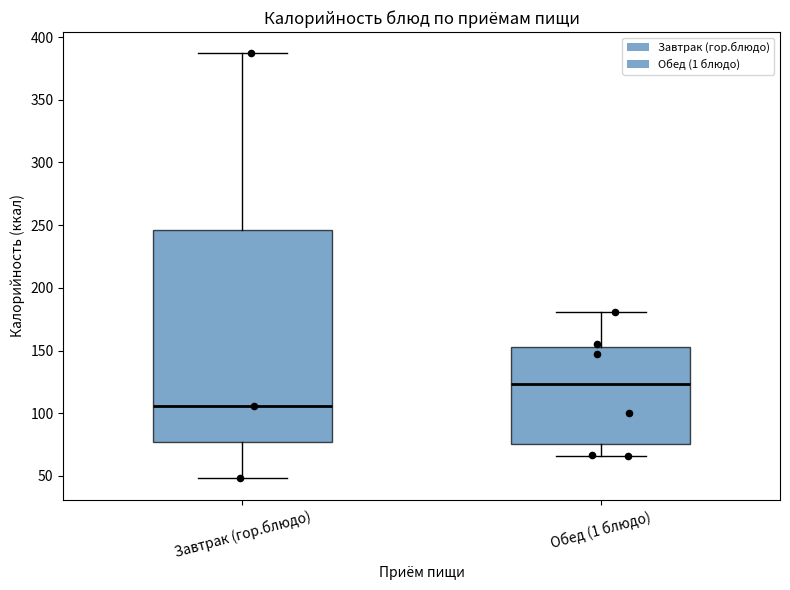

Where does the median line of the box for Обед (1 блюдо) sit on the y-axis? The values are not printed on the chart, so give them approximately, as read against the axis.

125